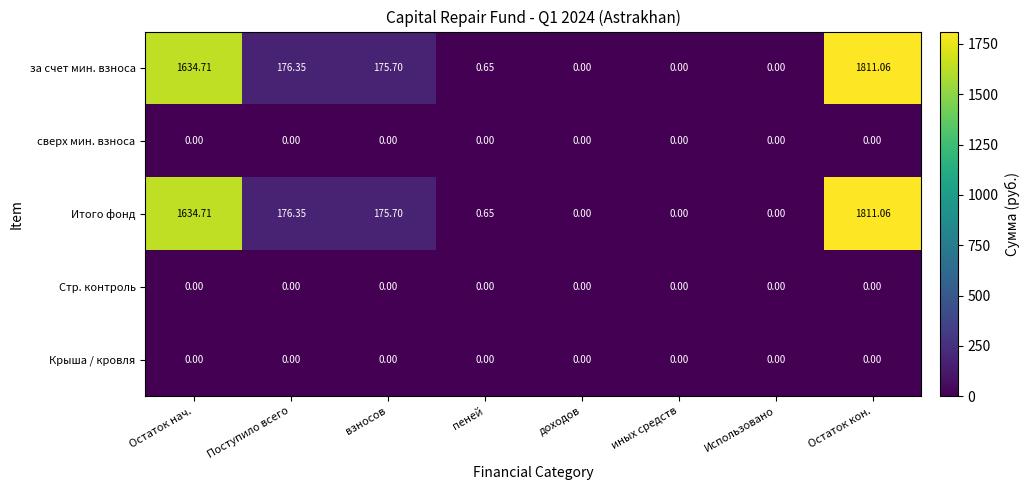

Is it true that Стр. контроль equals 0.0 at иных средств?

True